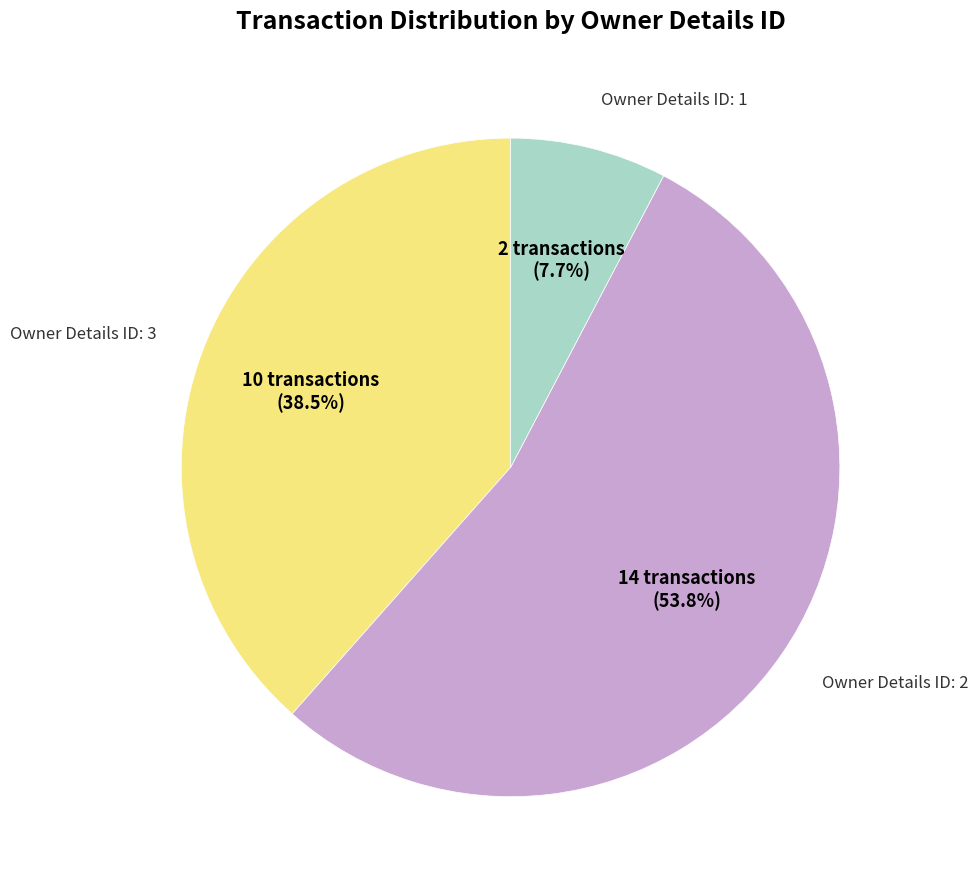

Rank the categories by value from highest to lowest.

Owner Details ID: 2, Owner Details ID: 3, Owner Details ID: 1